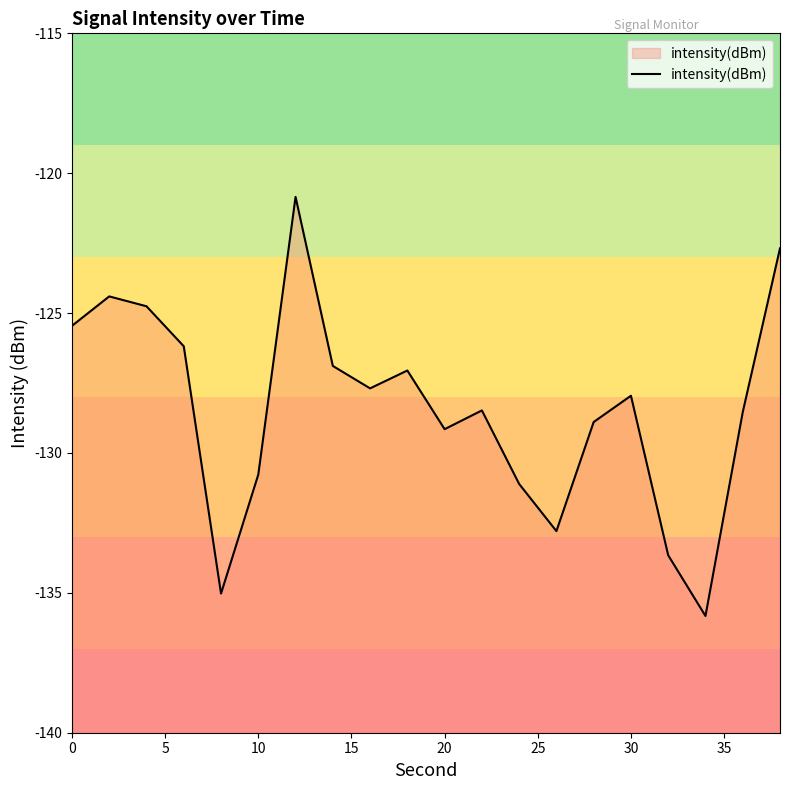

What is the smallest value displayed?

-135.8